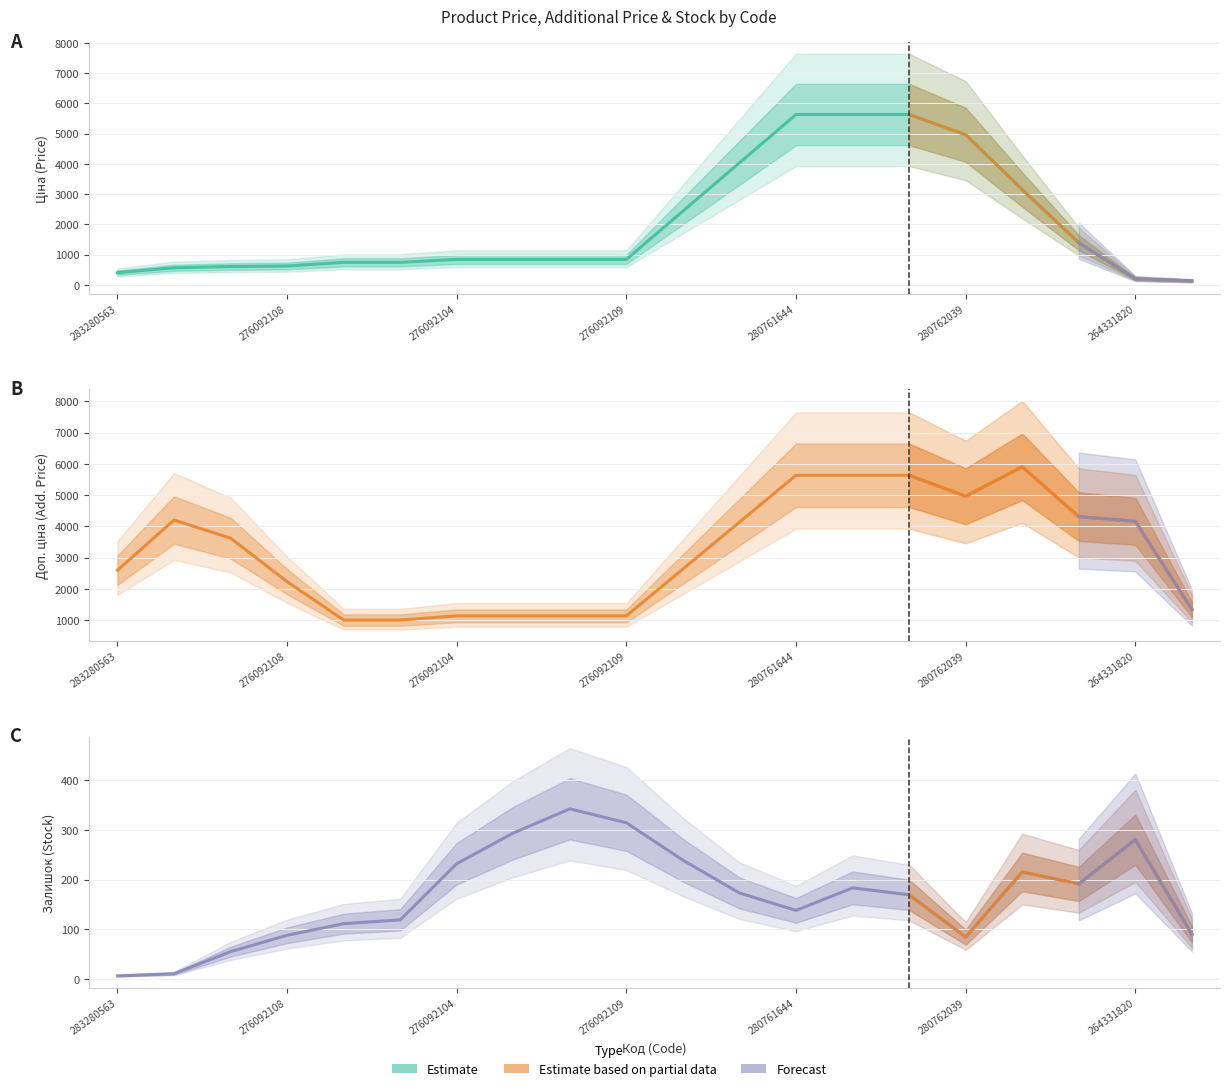

How many lines are shown in the chart?

3